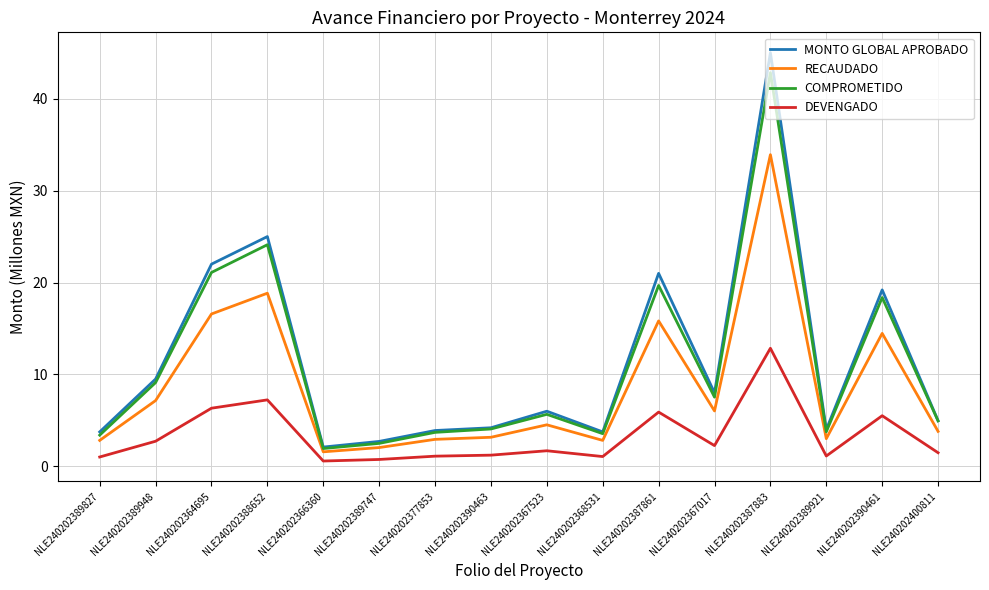

True or false: RECAUDADO and DEVENGADO cross at least once.

False